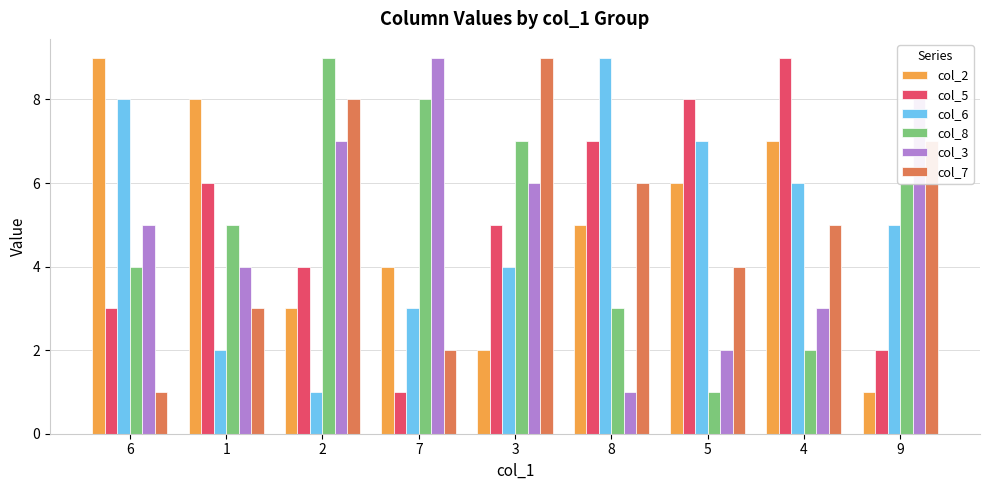

How many categories are shown in the chart?

9